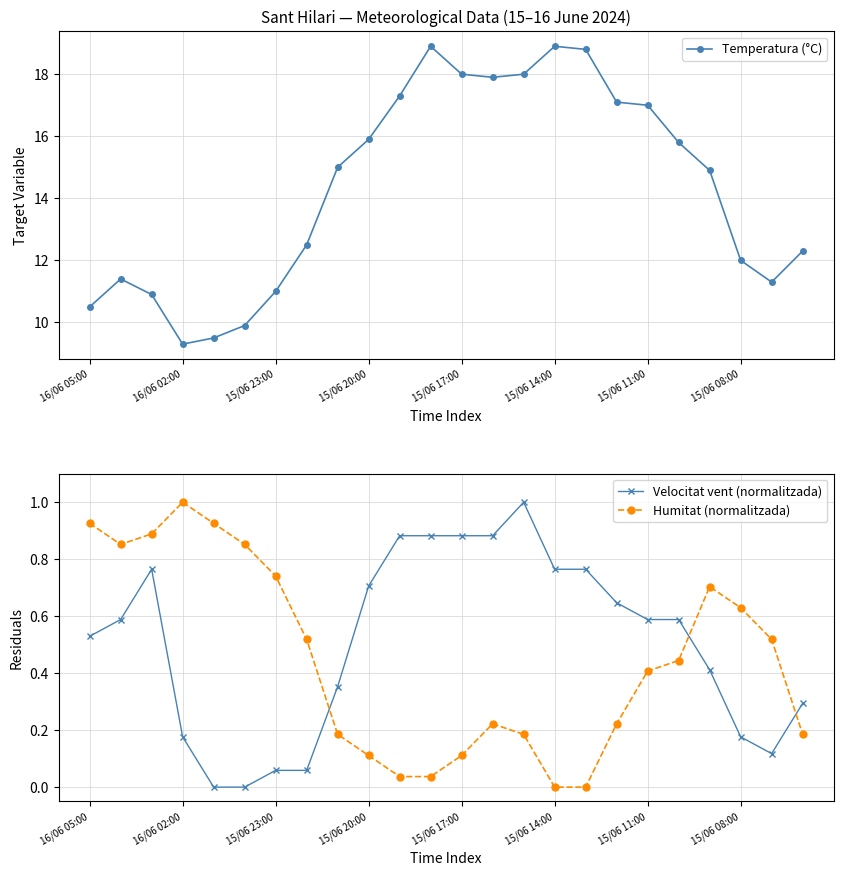

True or false: Humitat (normalitzada) has more than 1 points higher than both neighbors.

True